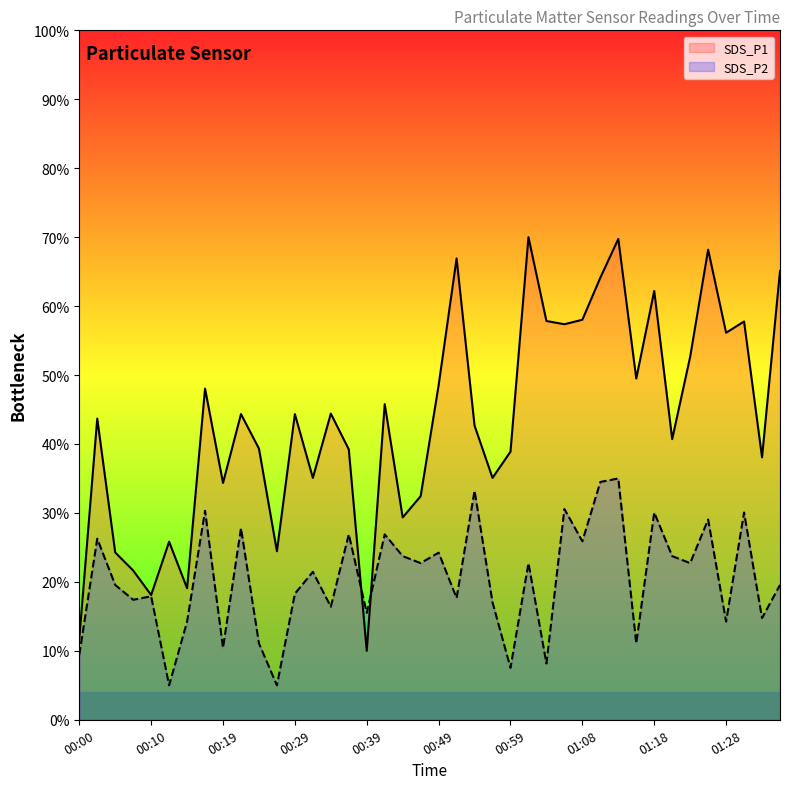

How many lines are shown in the chart?

2